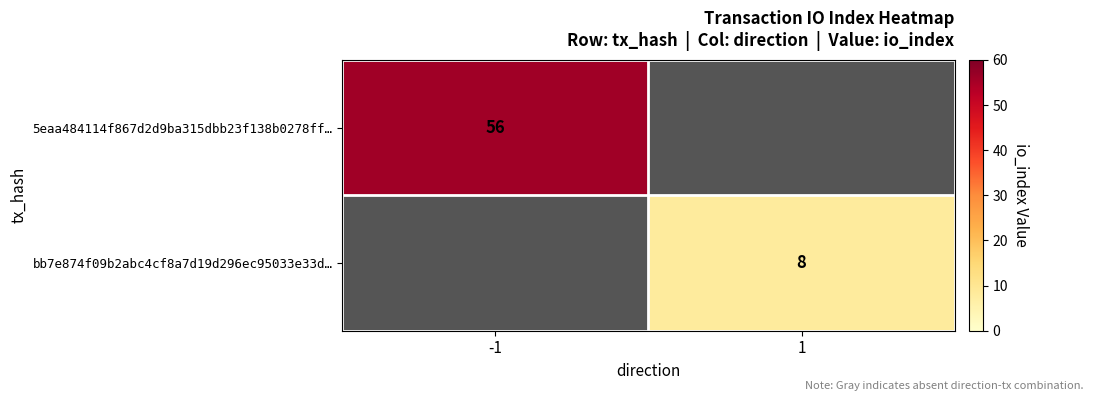

Is the value of 5eaa484114f867d2d9ba315dbb23f138b0278ff… at -1 greater than the value of bb7e874f09b2abc4cf8a7d19d296ec95033e33d… at 1?

Yes